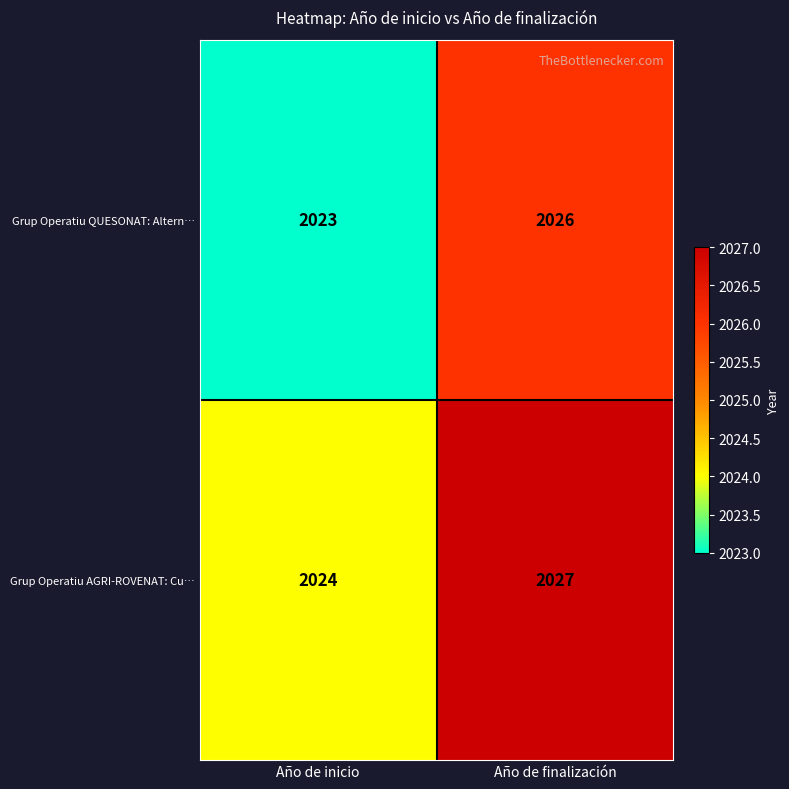

Which category has the lowest value in the Grup Operatiu QUESONAT: Altern… series?

Año de inicio